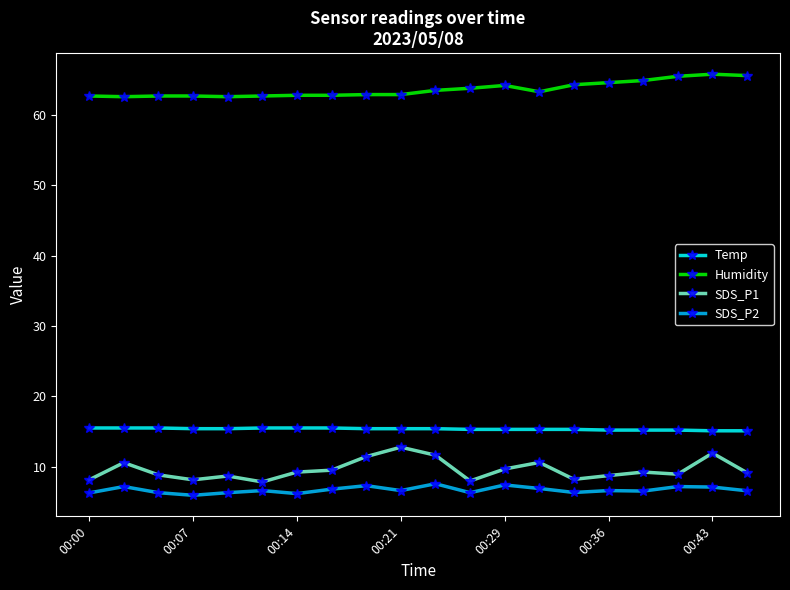

Which series has the widest spread of values?

SDS_P1